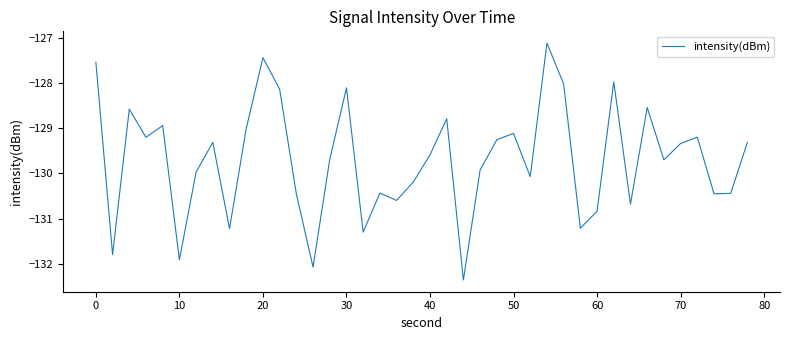

What is the difference between the maximum and second lowest values?

4.9